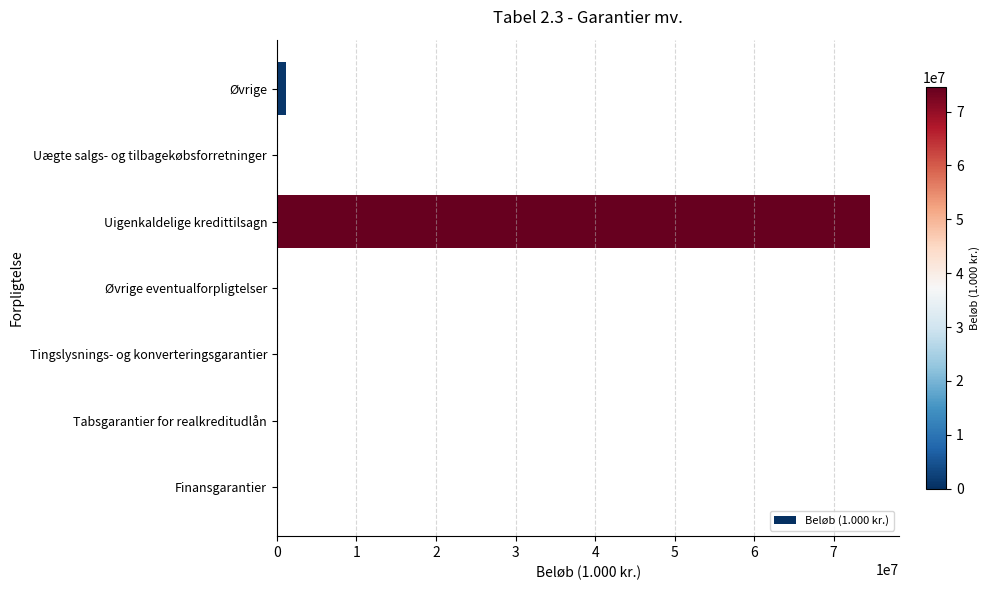

What is the change in value from Uigenkaldelige kredittilsagn to Uægte salgs- og tilbagekøbsforretninger?

-74528994